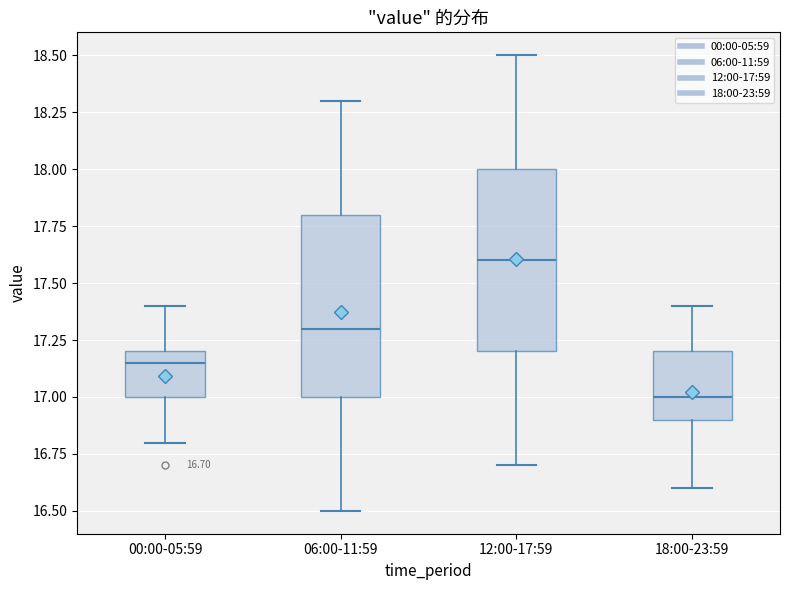

Which box has the highest median line?

12:00-17:59